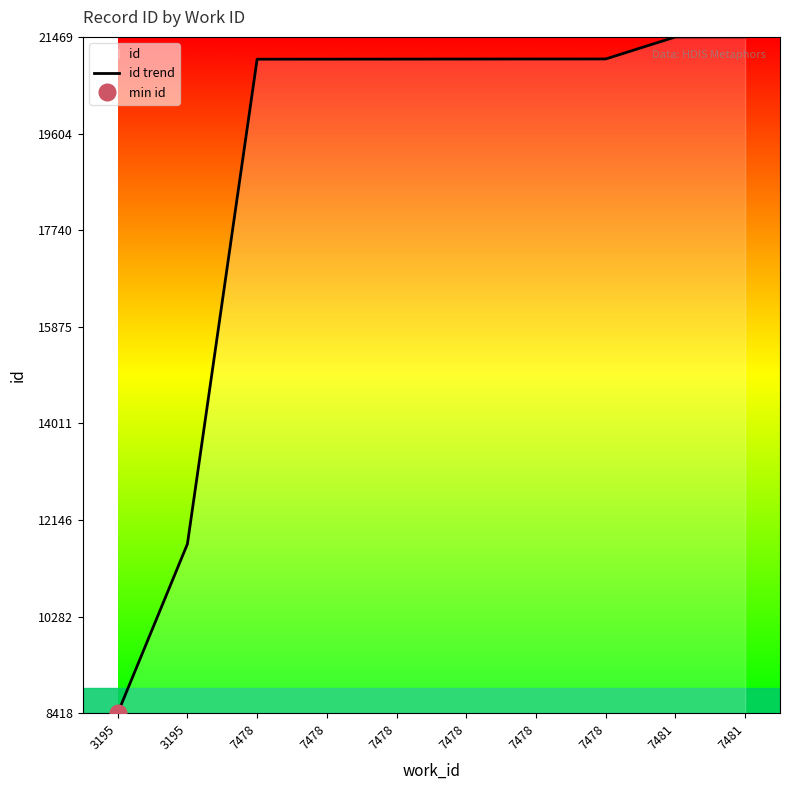

The value at 7481 is 21468. True or false?

True